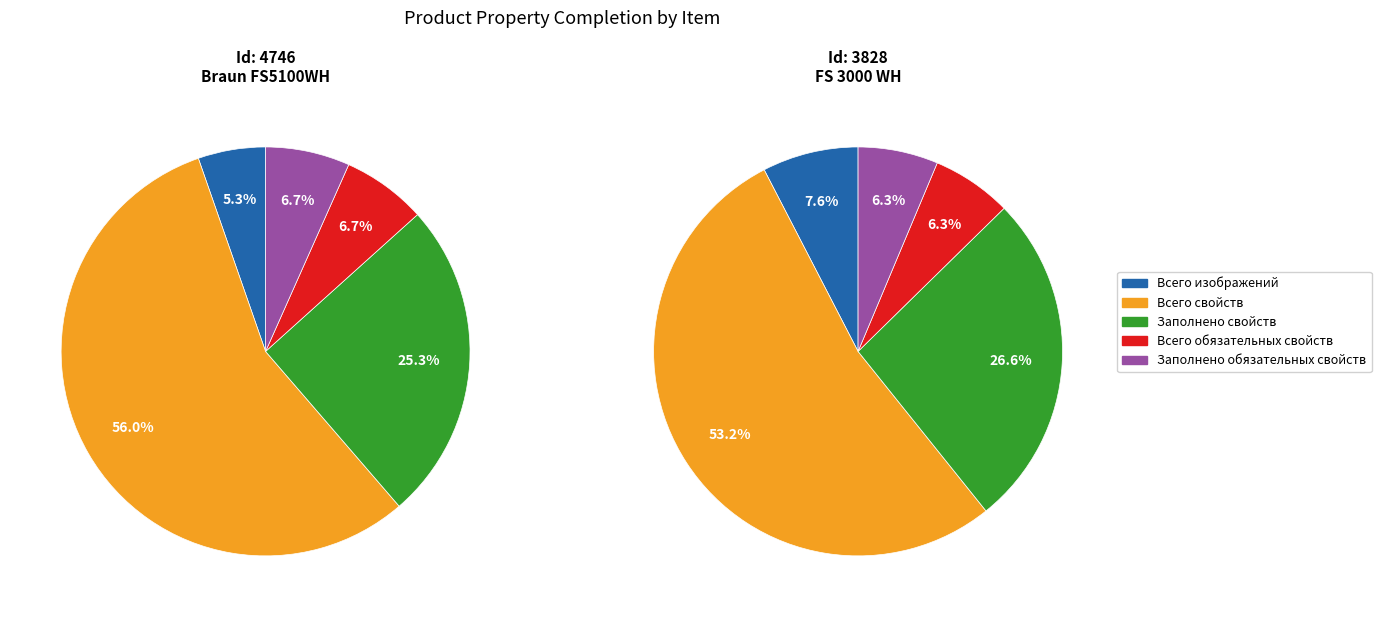

Rank the series at 4746 from lowest to highest value.

Всего изображений, Всего обязательных свойств, Заполнено обязательных свойств, Заполнено свойств, Всего свойств